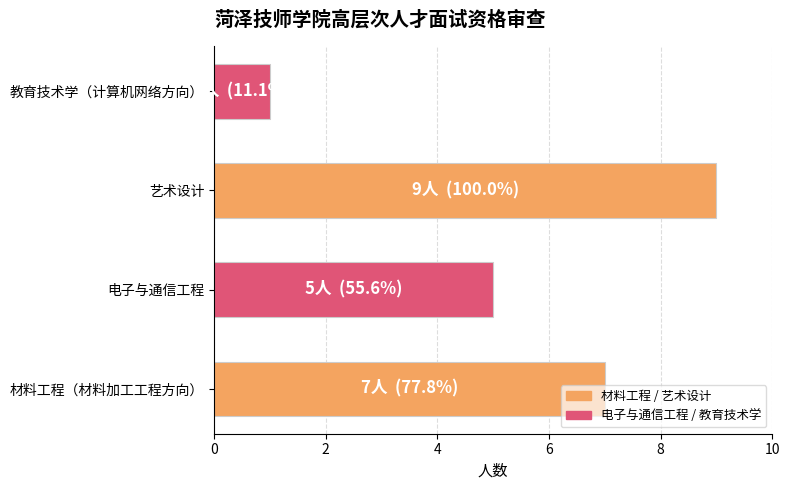

The value at 艺术设计 is 9. True or false?

True